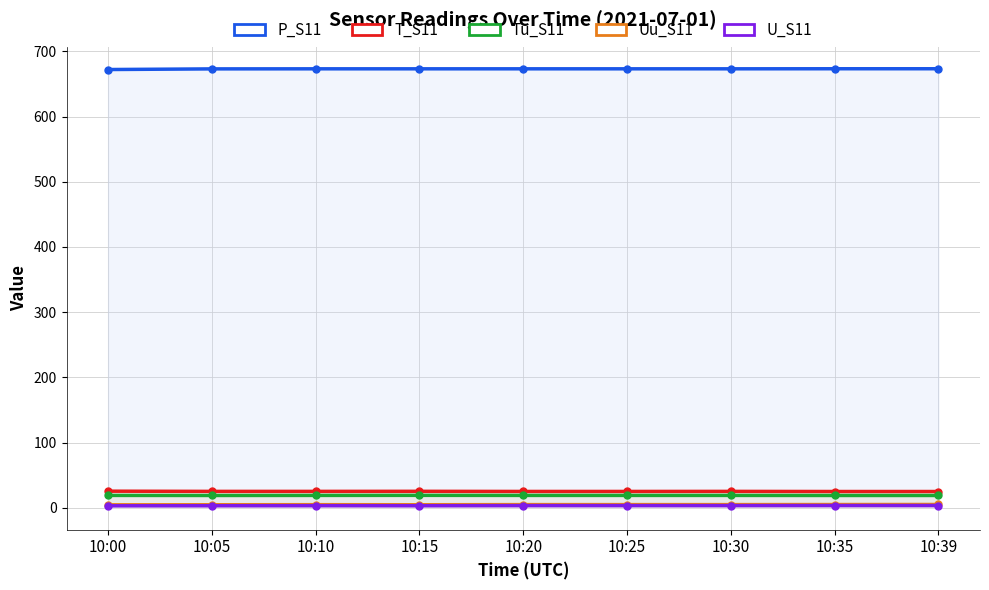

True or false: T_S11 and Uu_S11 intersect in this chart.

False